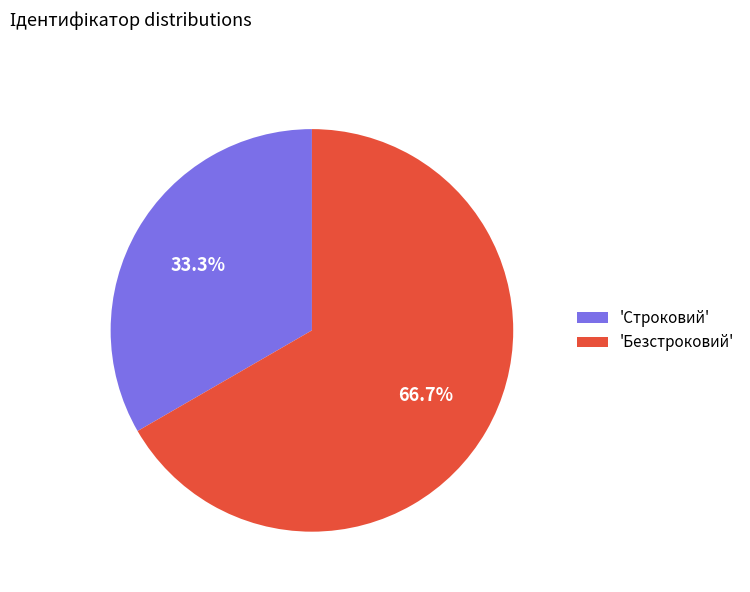

Do 'Строковий' and 'Безстроковий' together represent more than half of the pie?

Yes